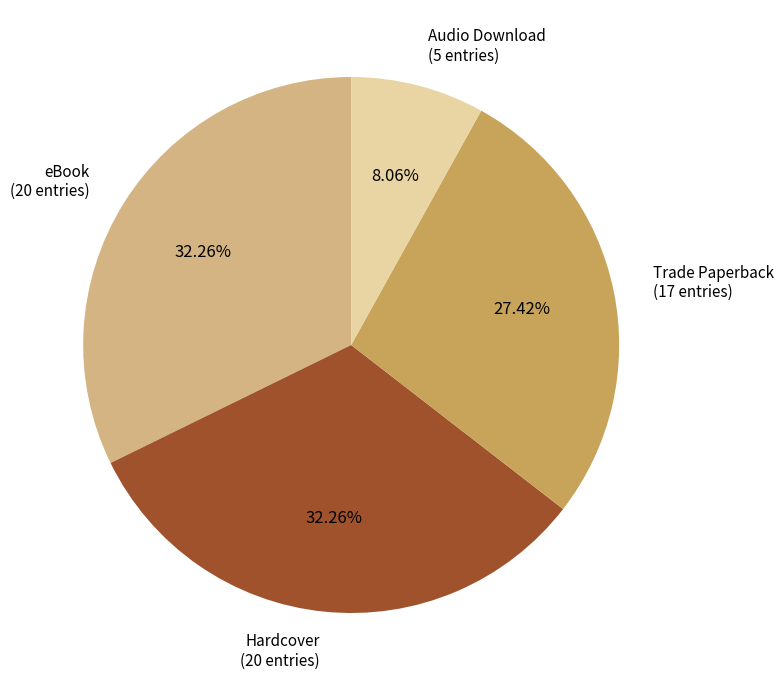

To the nearest percent, what percentage of the pie is eBook?

32%